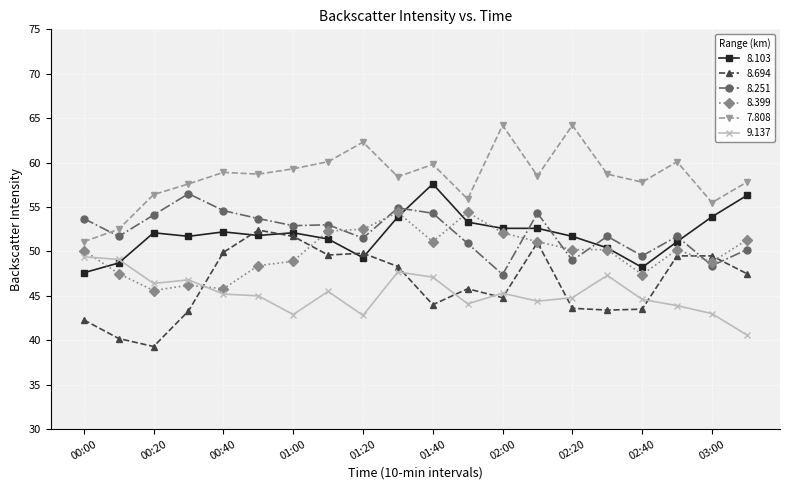

True or false: 8.694 and 7.808 cross at least once.

False